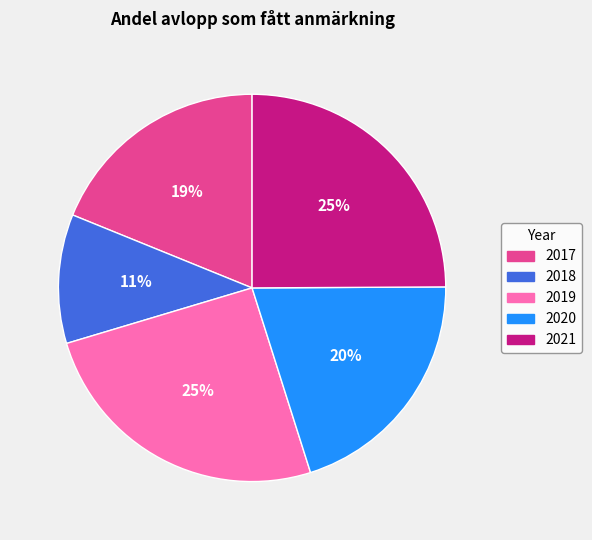

Is it true that 2020 is 7% of the pie?

False